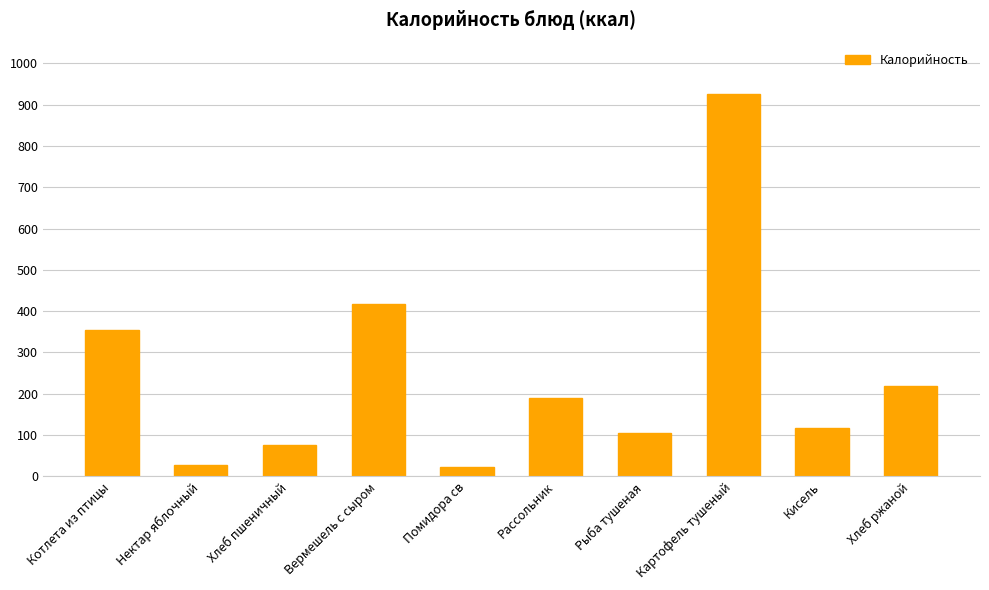

What is the change in value from Рыба тушеная to Картофель тушеный?

+820.0